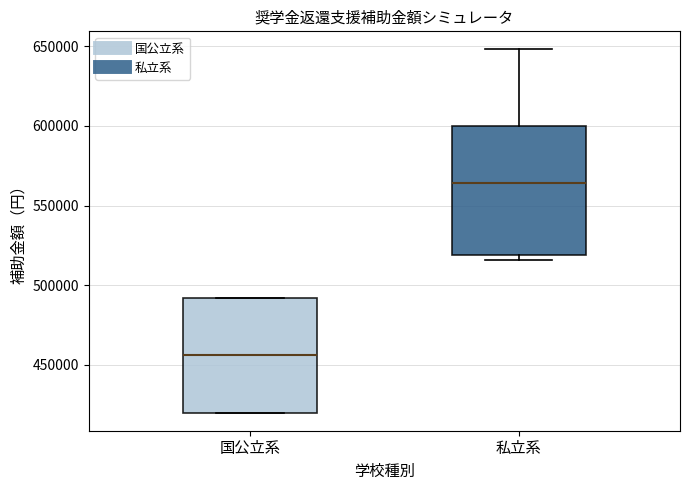

Where is the upper edge of the box for 国公立系 on the y-axis? The values are not printed on the chart, so give them approximately, as read against the axis.

490000